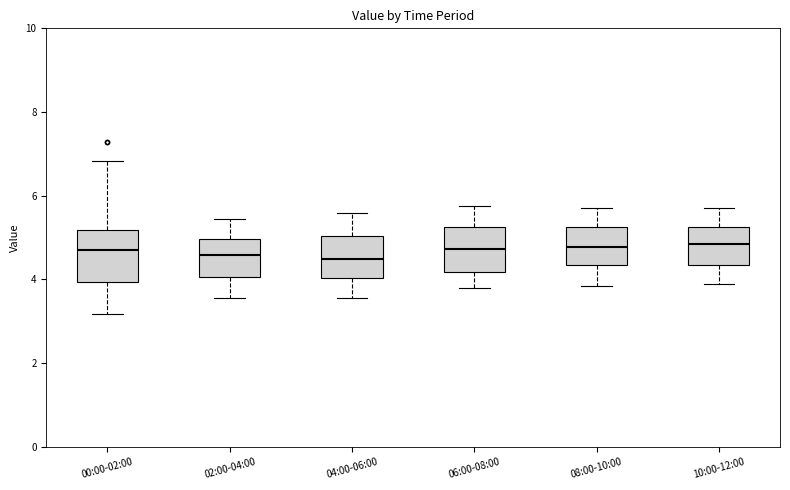

Reading left to right, read every box against the y-axis: the position of its median line, the range the box covers, and the ends of its whiskers. The values are not printed on the chart, so give them approximately, as read against the axis.

00:00-02:00: median 4.8, box 4.0 to 5.2, whiskers 3.2 to 6.8
02:00-04:00: median 4.6, box 4.0 to 5.0, whiskers 3.6 to 5.4
04:00-06:00: median 4.6, box 4.0 to 5.0, whiskers 3.6 to 5.6
06:00-08:00: median 4.8, box 4.2 to 5.2, whiskers 3.8 to 5.8
08:00-10:00: median 4.8, box 4.4 to 5.2, whiskers 3.8 to 5.8
10:00-12:00: median 4.8, box 4.4 to 5.2, whiskers 4.0 to 5.8